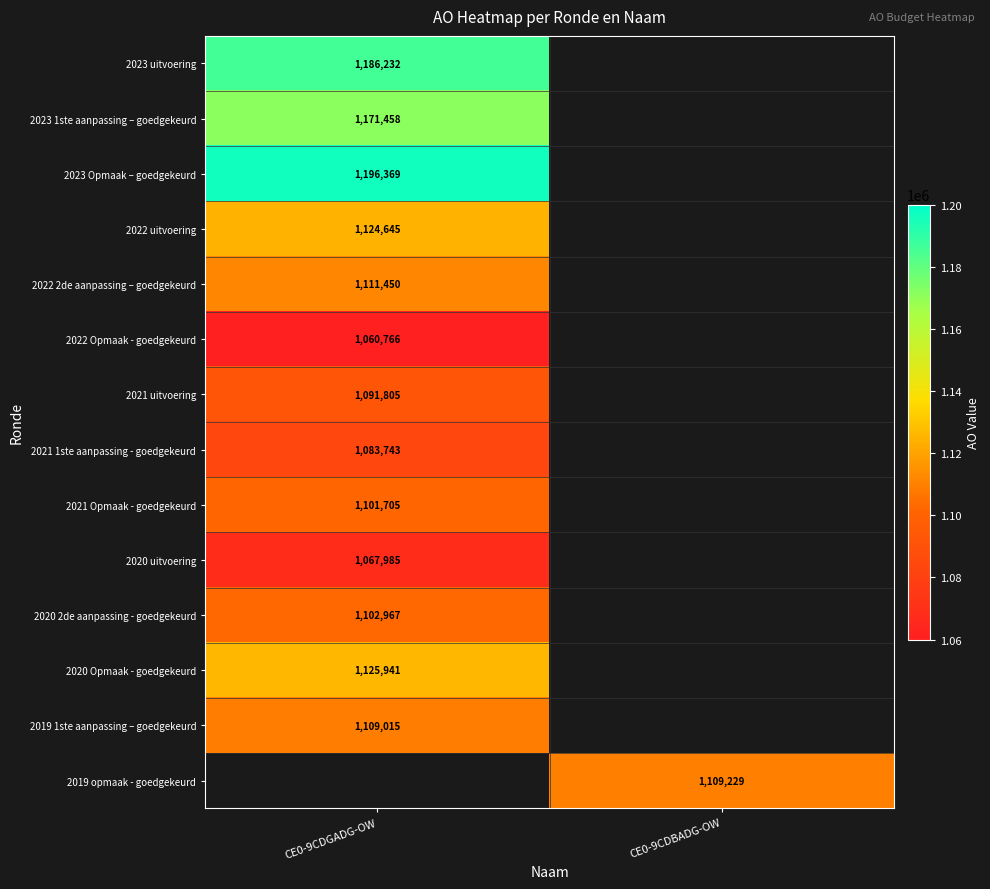

The value of 2022 2de aanpassing – goedgekeurd at CE0-9CDGADG-OW is 1821682. True or false?

False